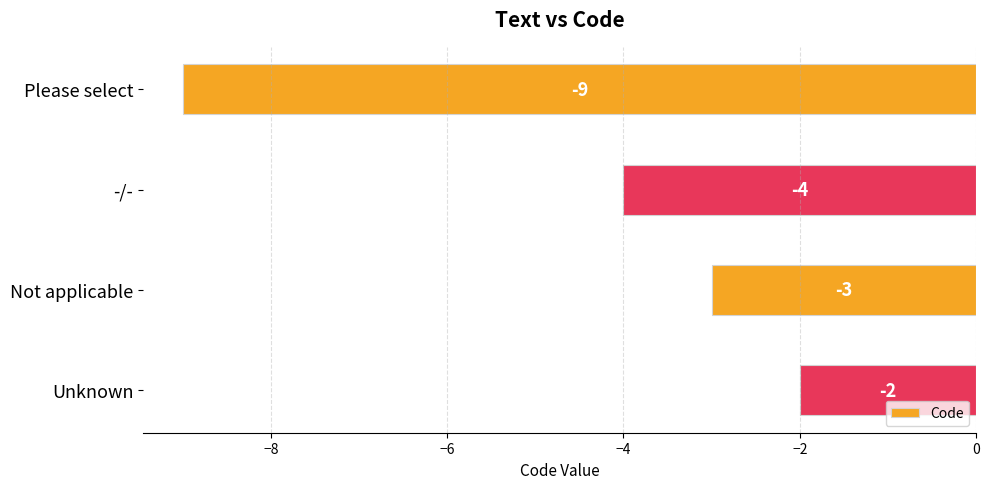

How many distinct data groups are displayed?

1